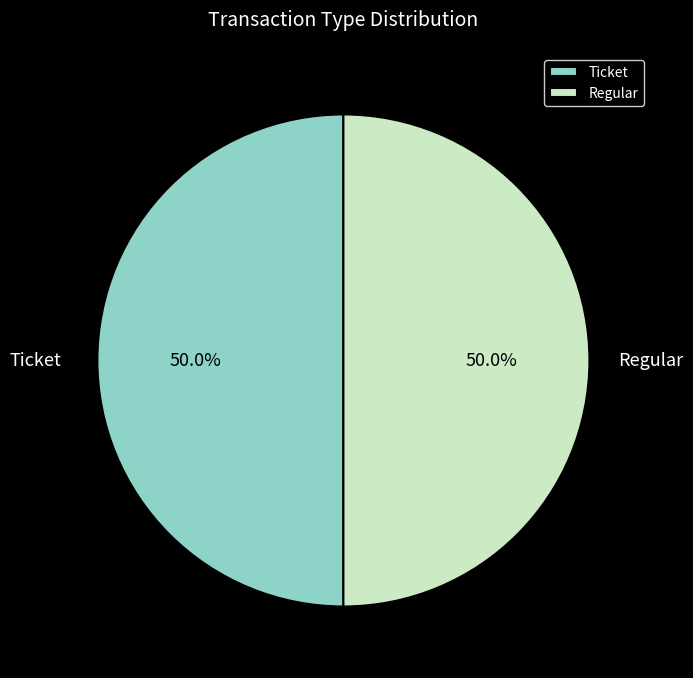

To the nearest percent, what is the combined percentage of Ticket and Regular?

100%